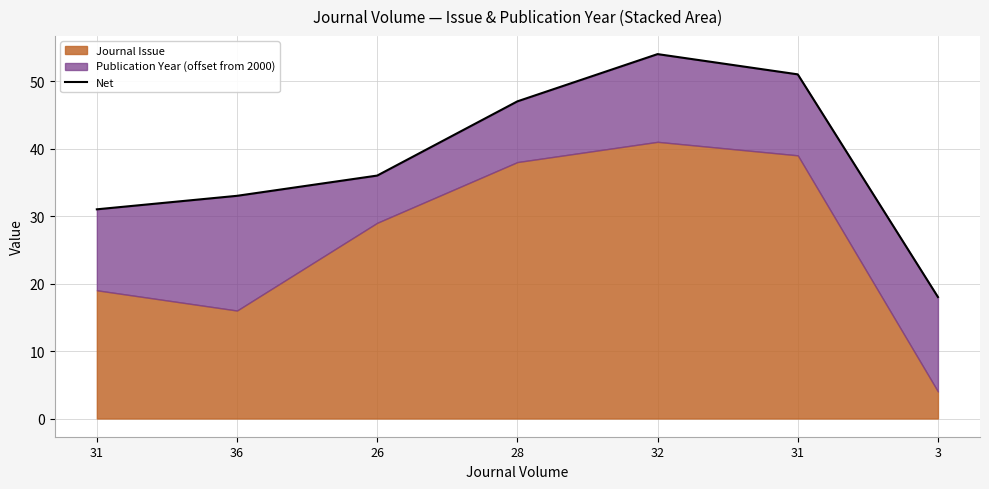

How many categories are shown in the chart?

7